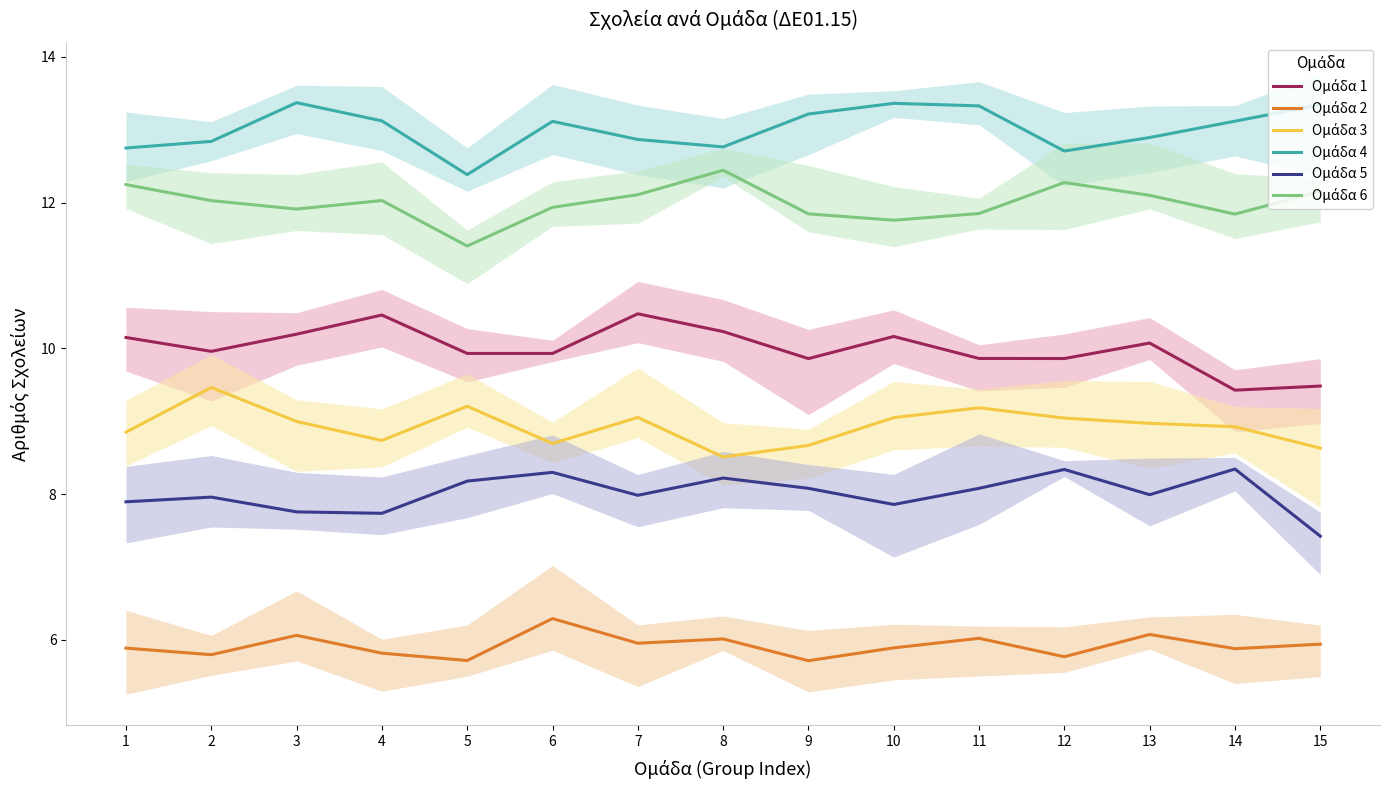

Rank the series at 10 from lowest to highest value.

Ομάδα 2, Ομάδα 5, Ομάδα 3, Ομάδα 1, Ομάδα 6, Ομάδα 4